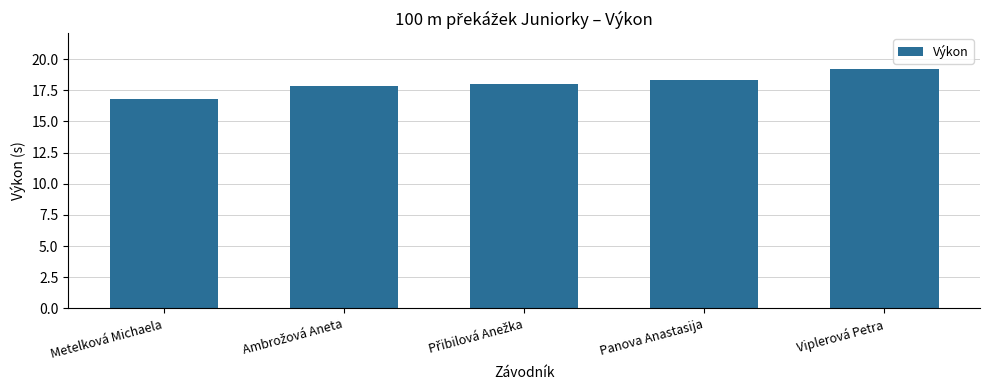

Reading left to right, transcribe all the data shown in this chart.

16.8	17.9	18.0	18.4	19.2